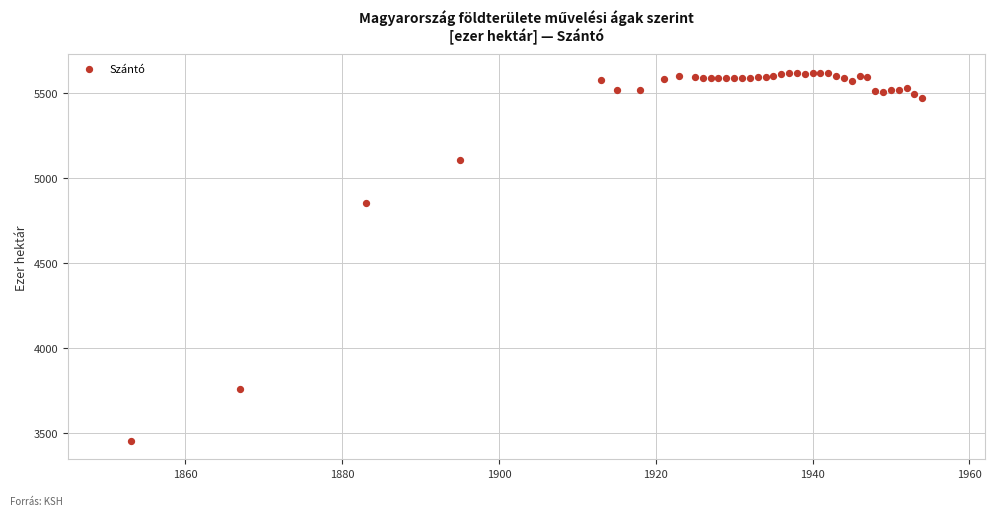

What Y value in the scatter plot is closest to 4535?

4849.4